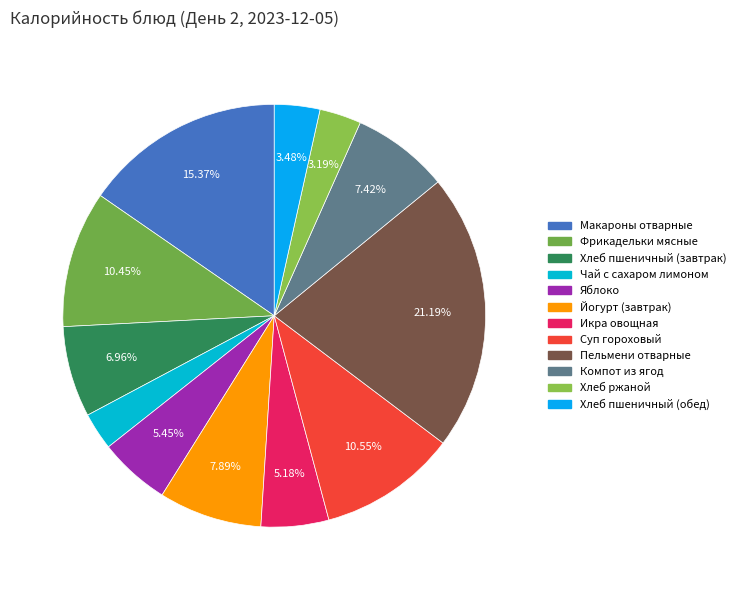

Which slice is the largest?

Пельмени отварные